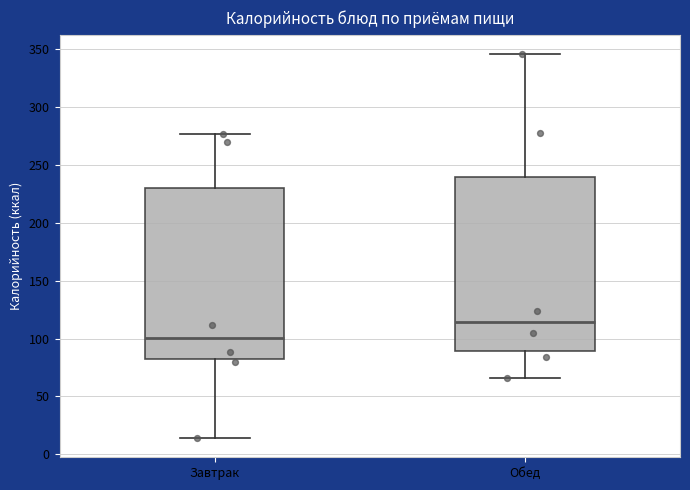

Reading left to right, read every box against the y-axis: the position of its median line, the range the box covers, and the ends of its whiskers. The values are not printed on the chart, so give them approximately, as read against the axis.

Завтрак: median 100, box 80 to 230, whiskers 15 to 275
Обед: median 115, box 90 to 240, whiskers 65 to 345